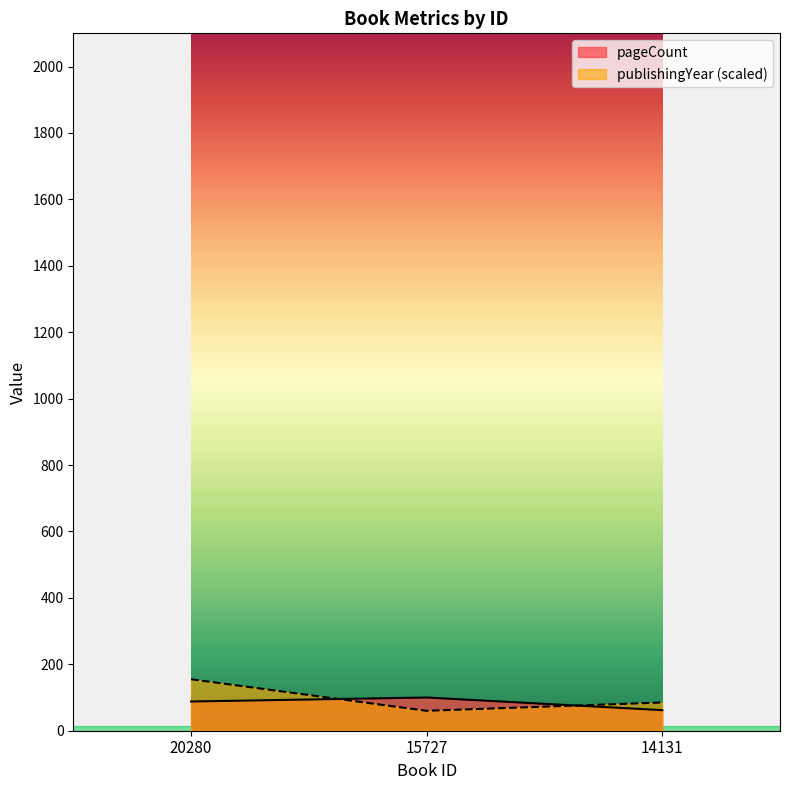

What is the lowest value of the publishingYear series?

60